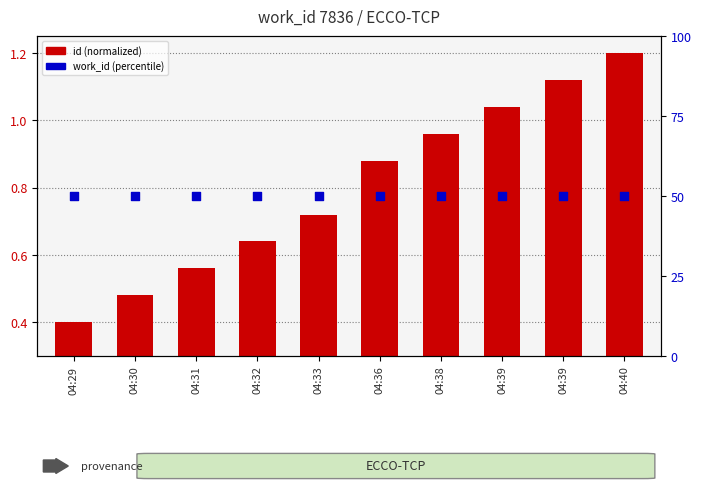

Which series contains the lowest Y value?

id (normalized)